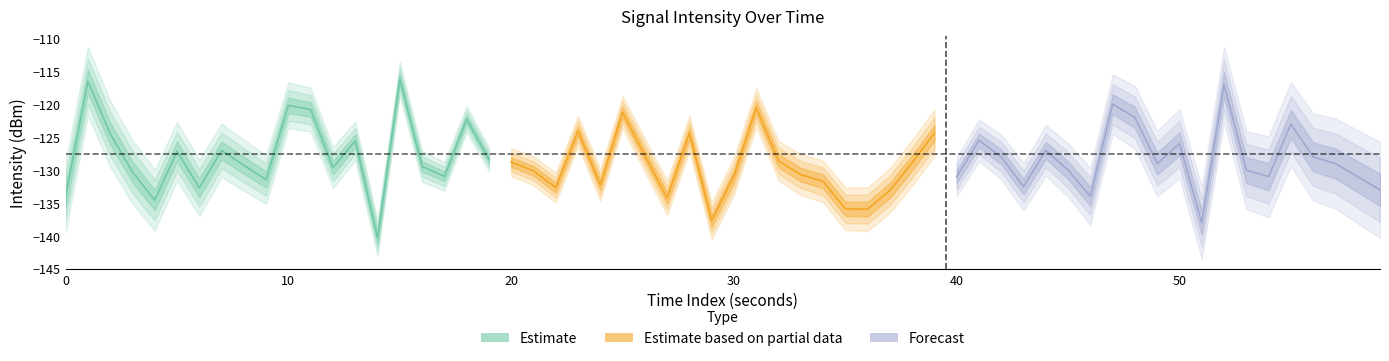

Count the number of categories in the chart.

20